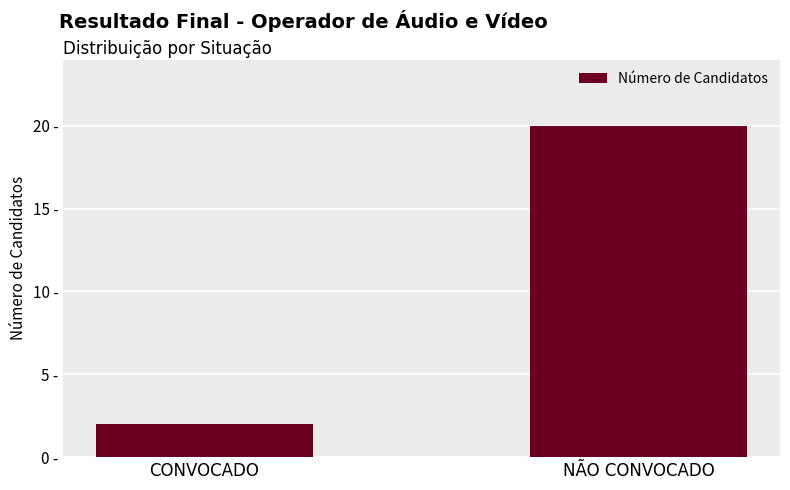

Reading left to right, transcribe all the data shown in this chart.

2	20